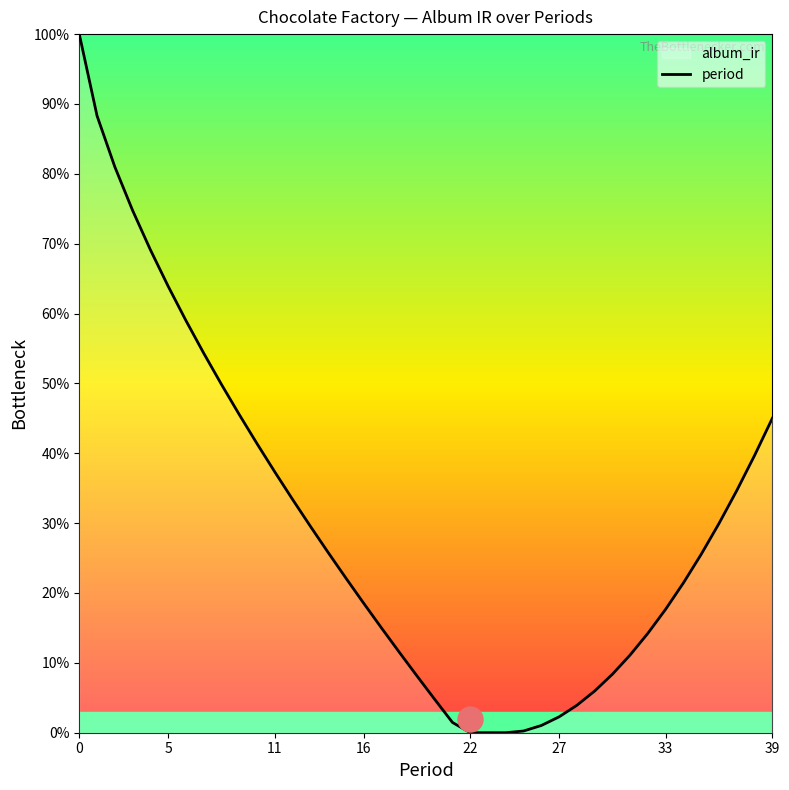

Does the chart display data point markers on the line(s)?

No